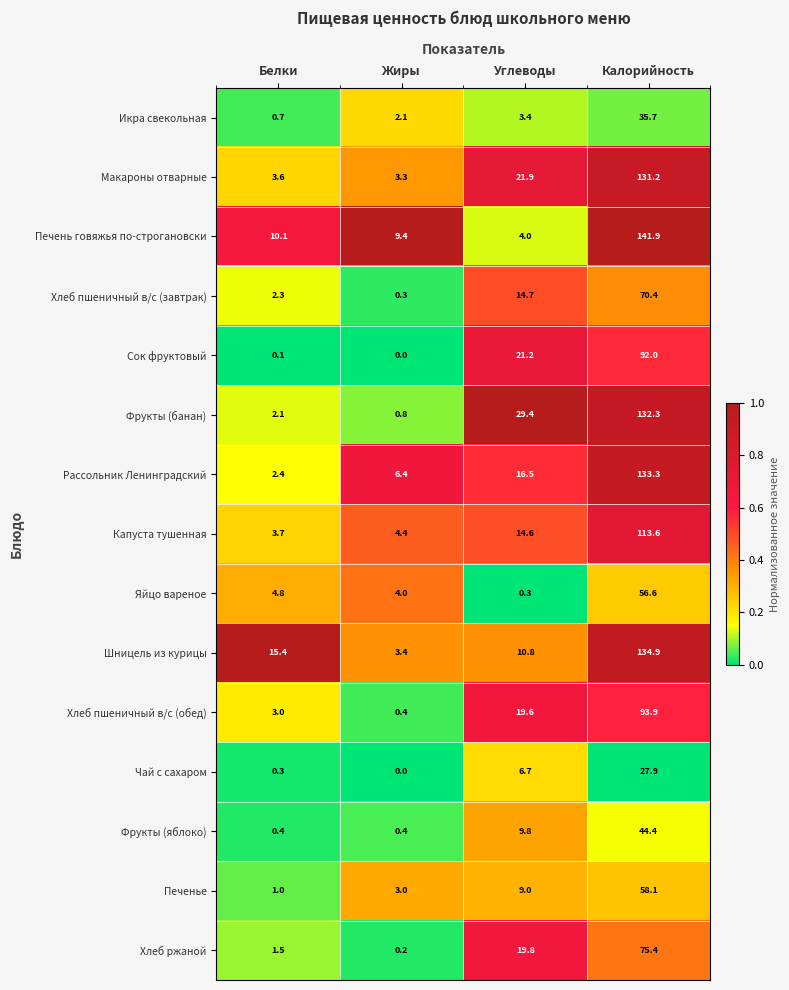

Which series has the widest spread of values?

Печень говяжья по-строгановски